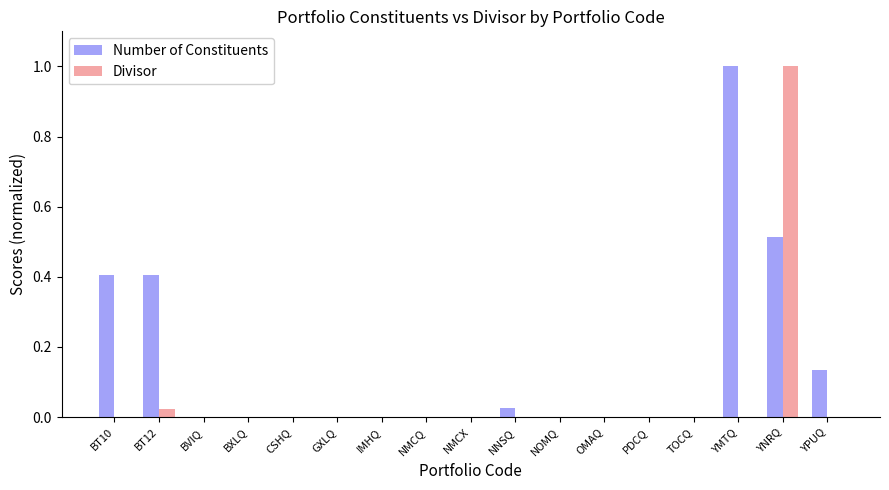

How many groups of bars are there?

17